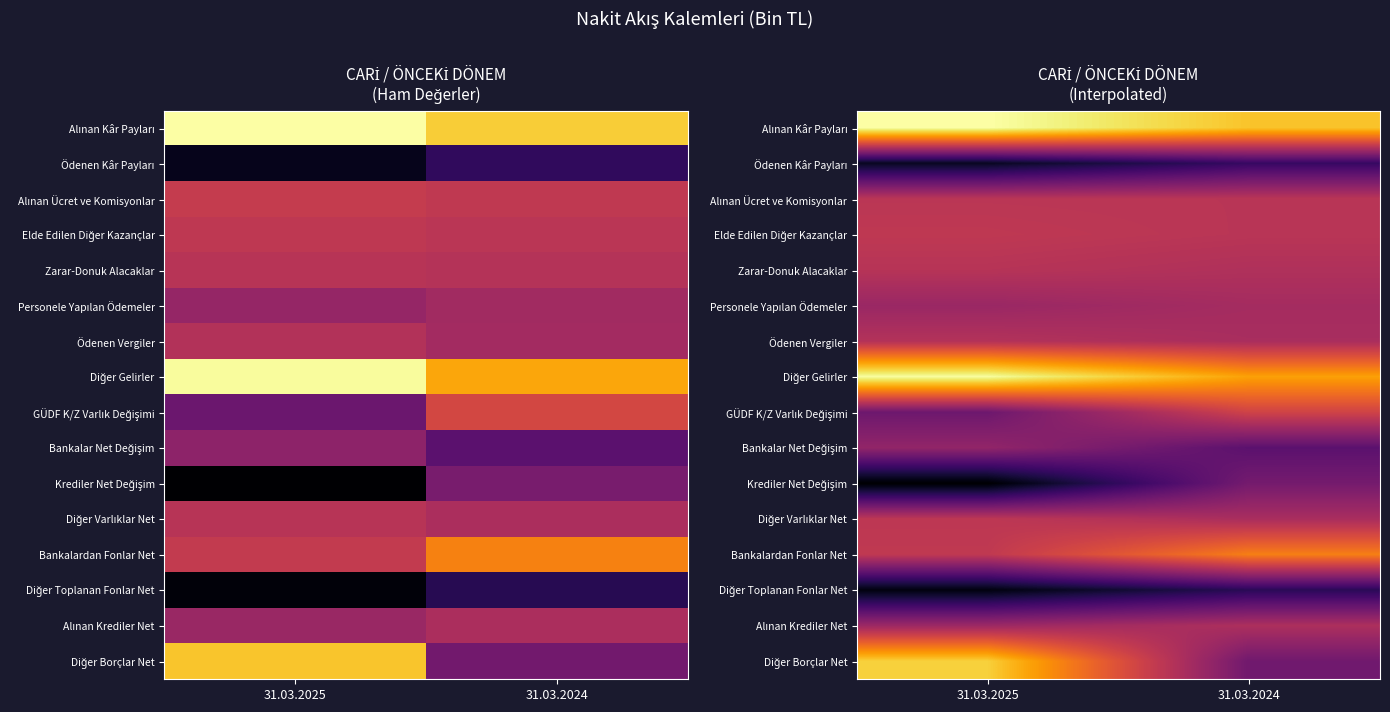

List the series in order of their peak value, highest first.

Alınan Kâr Payları, Diğer Gelirler, Diğer Borçlar Net, Bankalardan Fonlar Net, GÜDF K/Z Varlık Değişimi, Elde Edilen Diğer Kazançlar, Diğer Varlıklar Net, Alınan Ücret ve Komisyonlar, Zarar-Donuk Alacaklar, Ödenen Vergiler, Alınan Krediler Net, Personele Yapılan Ödemeler, Bankalar Net Değişim, Krediler Net Değişim, Ödenen Kâr Payları, Diğer Toplanan Fonlar Net